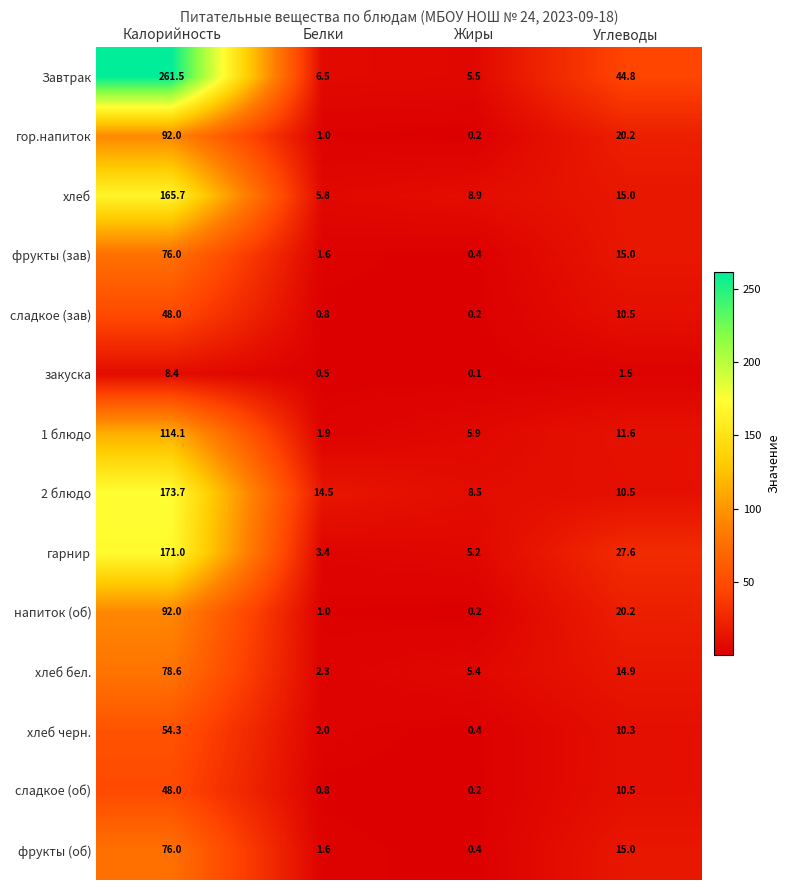

Rank the categories by закуска value from lowest to highest.

Жиры, Белки, Углеводы, Калорийность